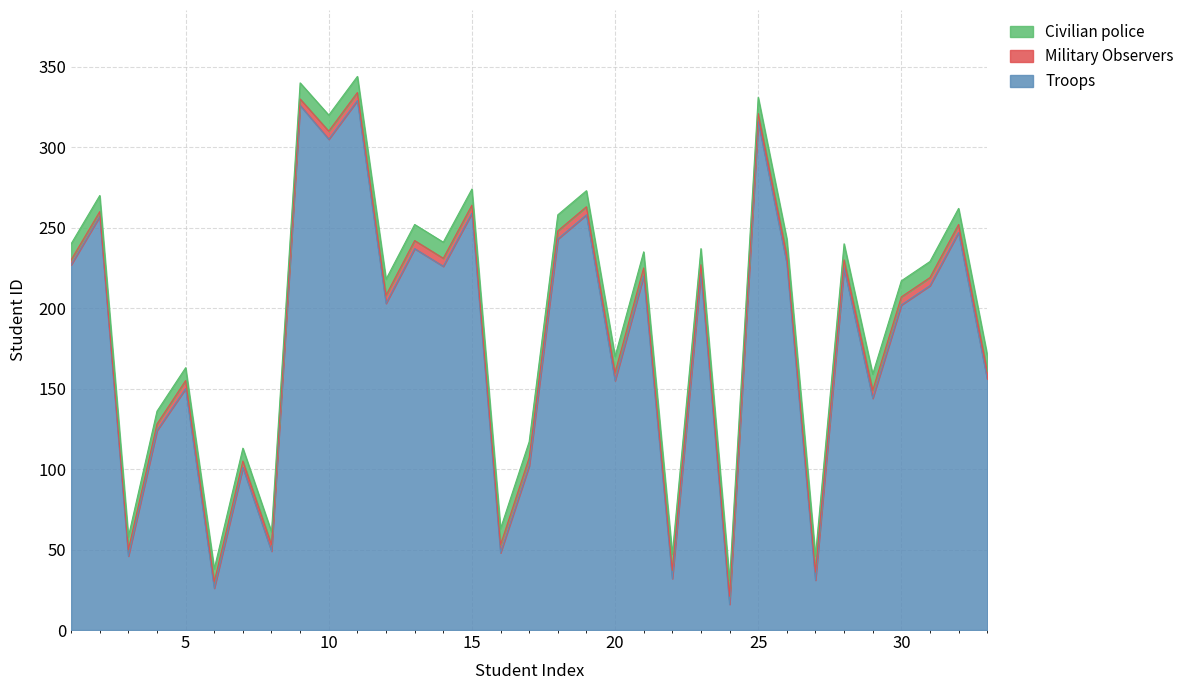

In Civilian police, how many points are lower than both neighbors (excluding endpoints)?

12